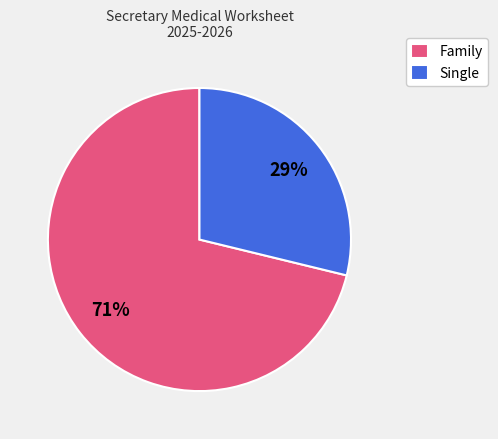

Approximately how many times larger is the value at Single compared to Family?

0.4